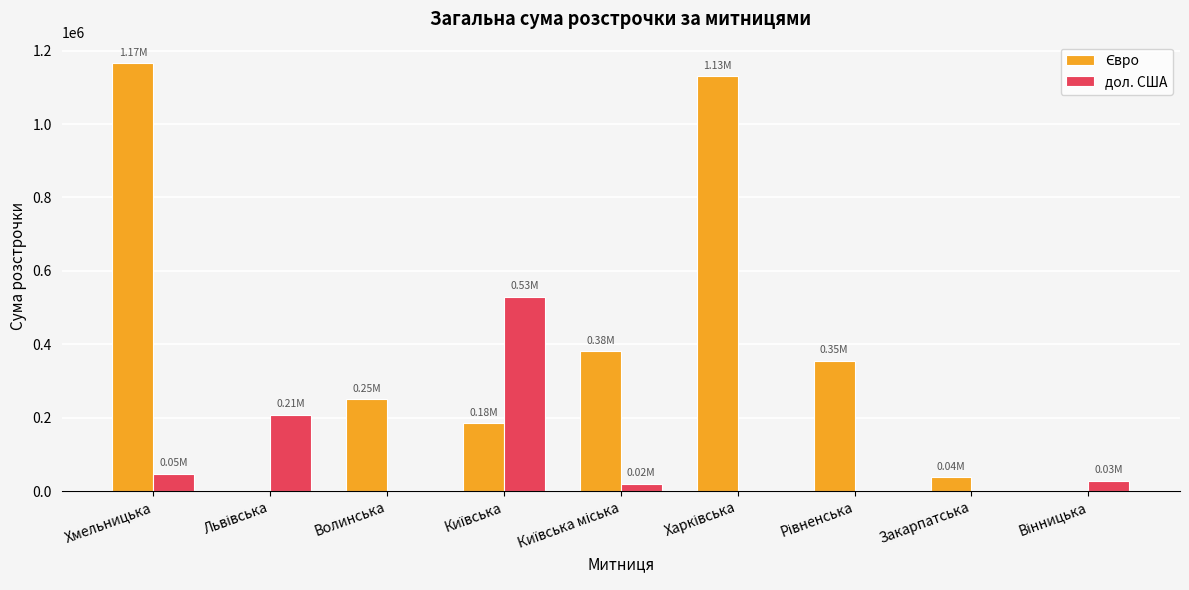

What is the sum of all дол. США values?

832791.4